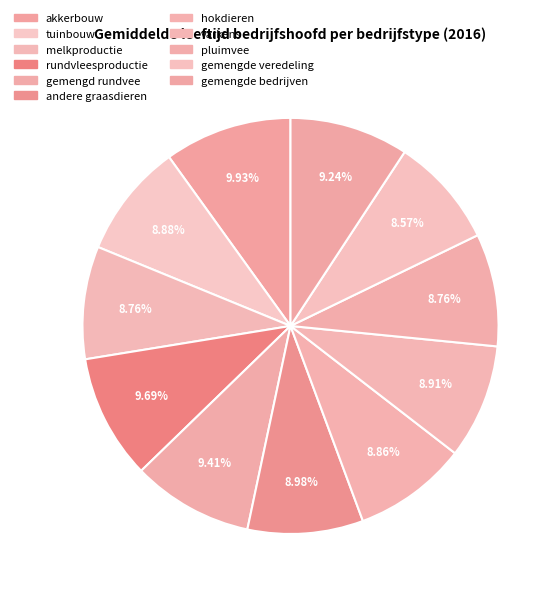

To the nearest percent, what is the average slice percentage?

9%